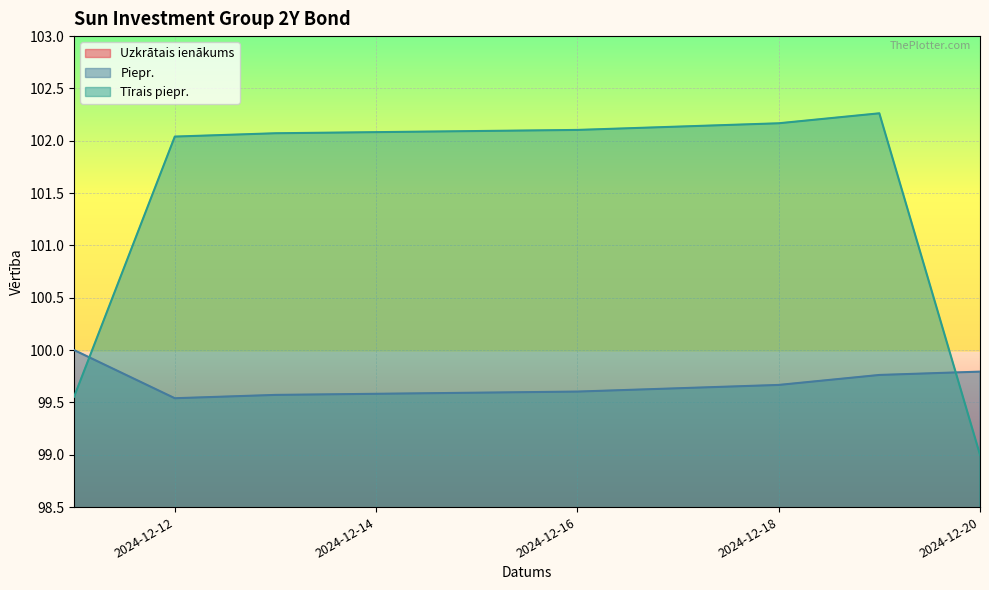

Reading left to right, list all the values displayed in this chart.

Uzkrātais ienākums: 0.4	0.5	0.6	0.6	0.6	0.7	0.8	0.8
Piepr.: 100.0	99.5	99.6	99.6	99.6	99.7	99.8	99.8
Tīrais piepr.: 99.6	102.0	102.1	102.1	102.1	102.2	102.3	99.0